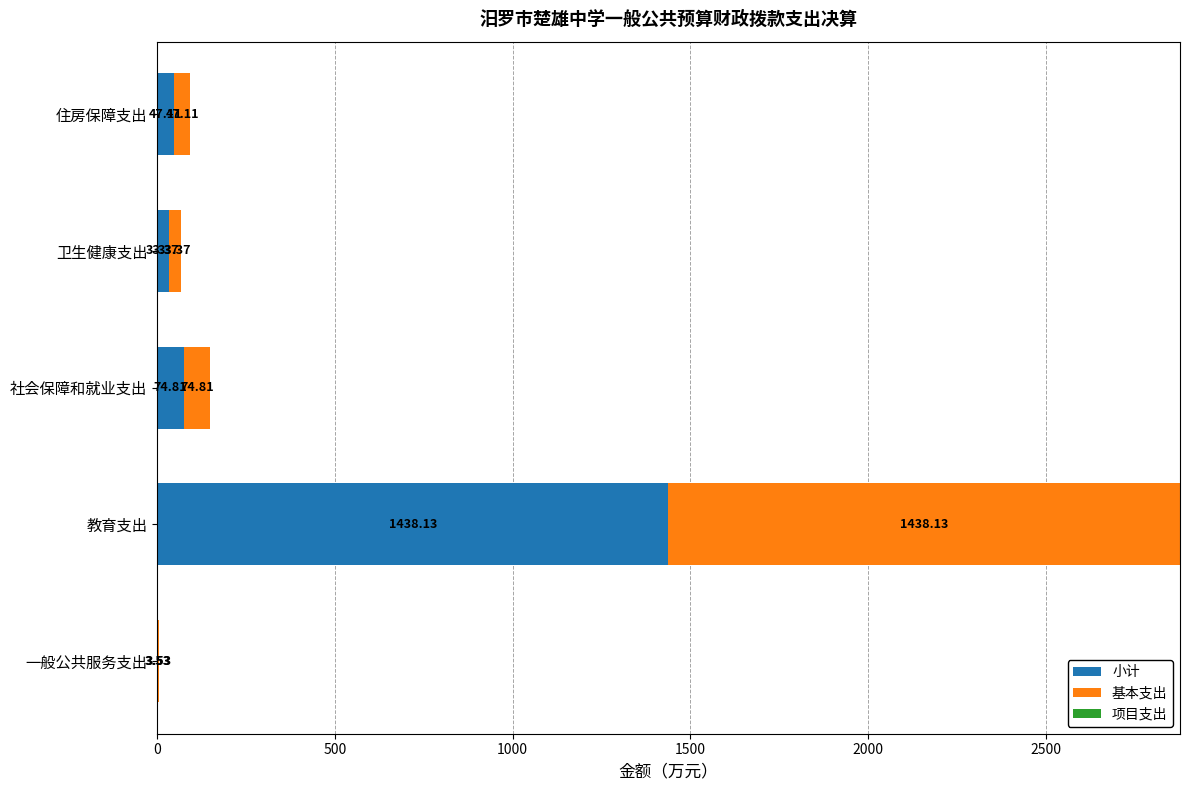

What is the total value across all series at 社会保障和就业支出?

149.6